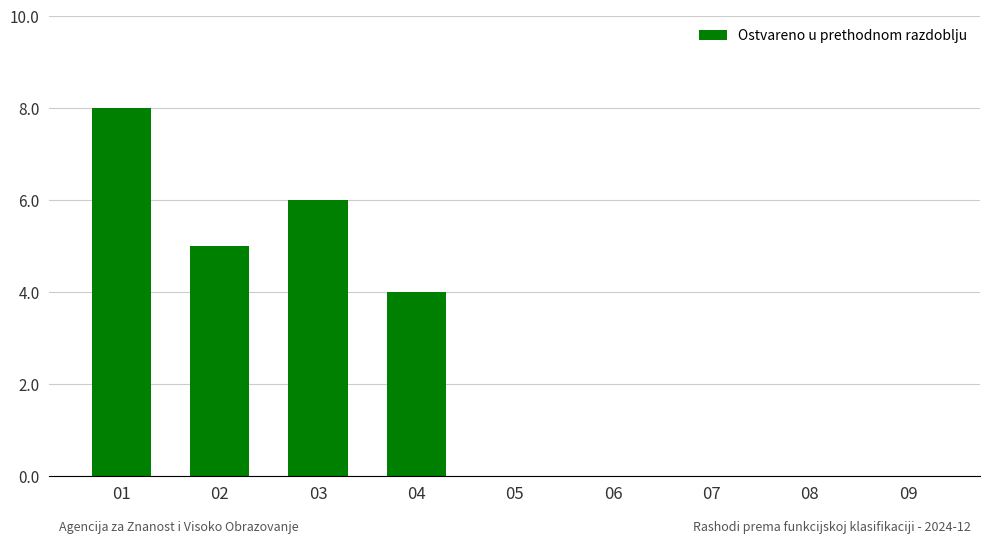

Count the number of categories in the chart.

9